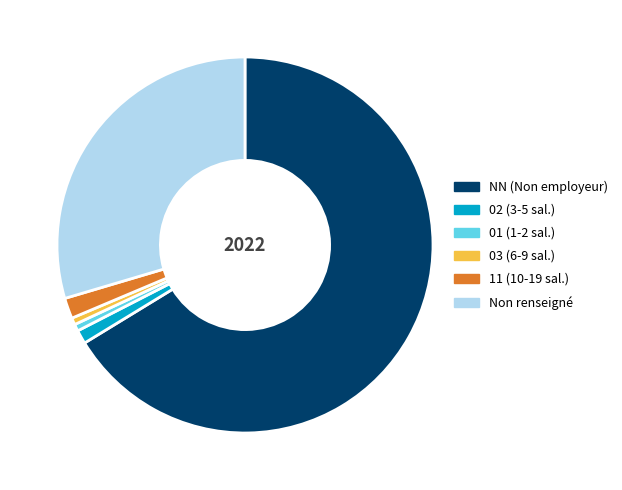

Count the number of slices in the pie.

6